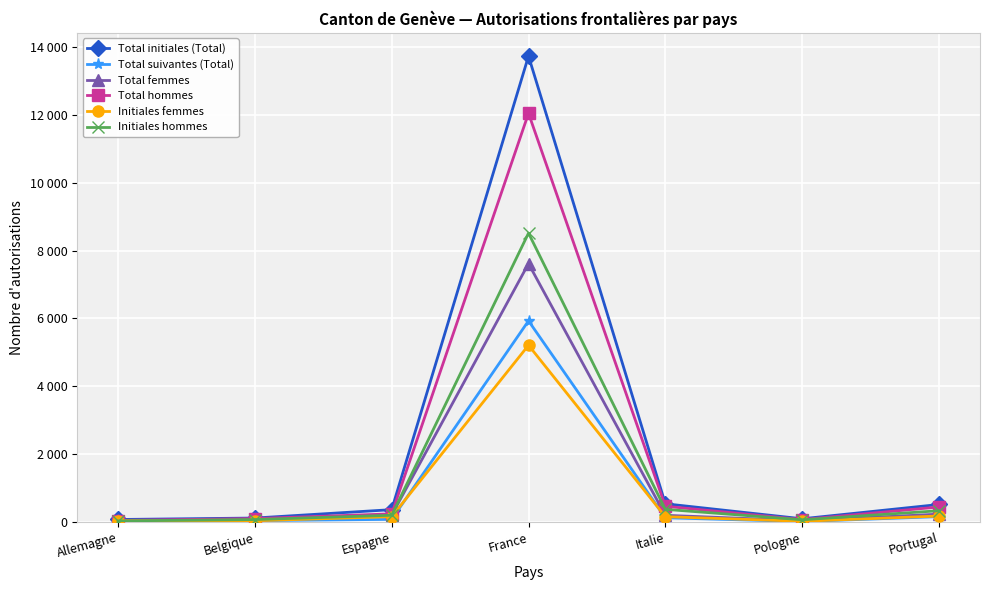

What is the label of the 6th point from the right?

Belgique